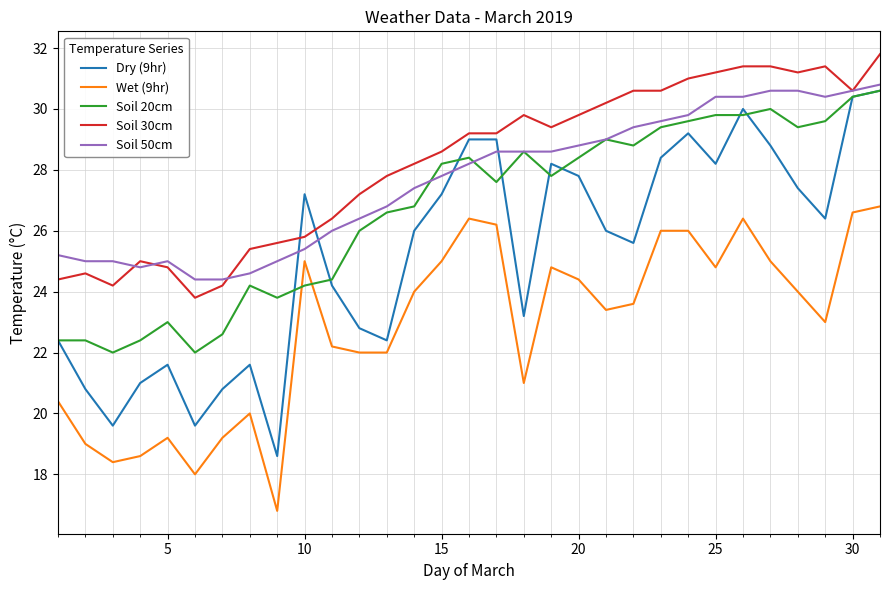

Reading left to right, transcribe all the data shown in this chart.

Dry (9hr): 22.4	20.8	19.6	21.0	21.6	19.6	20.8	21.6	18.6	27.2	24.2	22.8	22.4	26.0	27.2	29.0	29.0	23.2	28.2	27.8	26.0	25.6	28.4	29.2	28.2	30.0	28.8	27.4	26.4	30.4	30.6
Wet (9hr): 20.4	19.0	18.4	18.6	19.2	18.0	19.2	20.0	16.8	25.0	22.2	22.0	22.0	24.0	25.0	26.4	26.2	21.0	24.8	24.4	23.4	23.6	26.0	26.0	24.8	26.4	25.0	24.0	23.0	26.6	26.8
Soil 20cm: 22.4	22.4	22.0	22.4	23.0	22.0	22.6	24.2	23.8	24.2	24.4	26.0	26.6	26.8	28.2	28.4	27.6	28.6	27.8	28.4	29.0	28.8	29.4	29.6	29.8	29.8	30.0	29.4	29.6	30.4	30.6
Soil 30cm: 24.4	24.6	24.2	25.0	24.8	23.8	24.2	25.4	25.6	25.8	26.4	27.2	27.8	28.2	28.6	29.2	29.2	29.8	29.4	29.8	30.2	30.6	30.6	31.0	31.2	31.4	31.4	31.2	31.4	30.6	31.8
Soil 50cm: 25.2	25.0	25.0	24.8	25.0	24.4	24.4	24.6	25.0	25.4	26.0	26.4	26.8	27.4	27.8	28.2	28.6	28.6	28.6	28.8	29.0	29.4	29.6	29.8	30.4	30.4	30.6	30.6	30.4	30.6	30.8